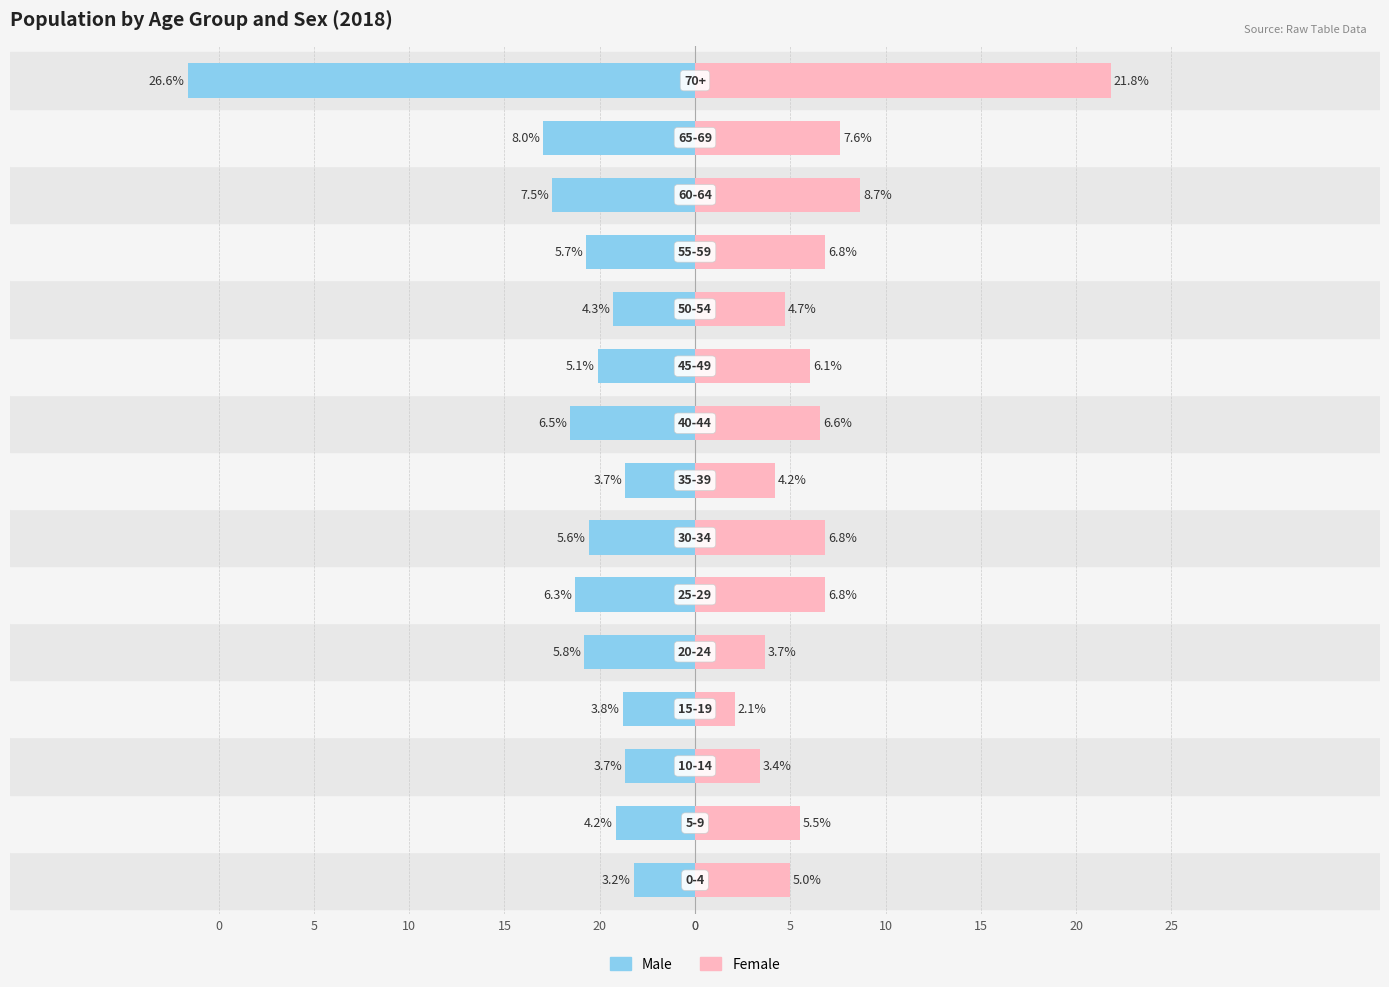

How many bars are there in total?

30